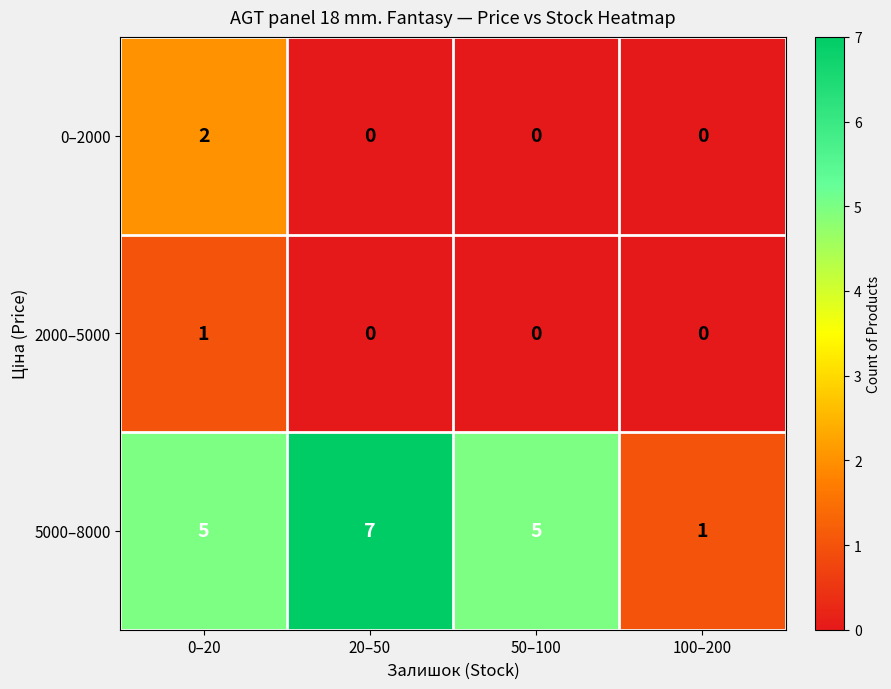

List the series in order of their peak value, highest first.

5000–8000, 0–2000, 2000–5000